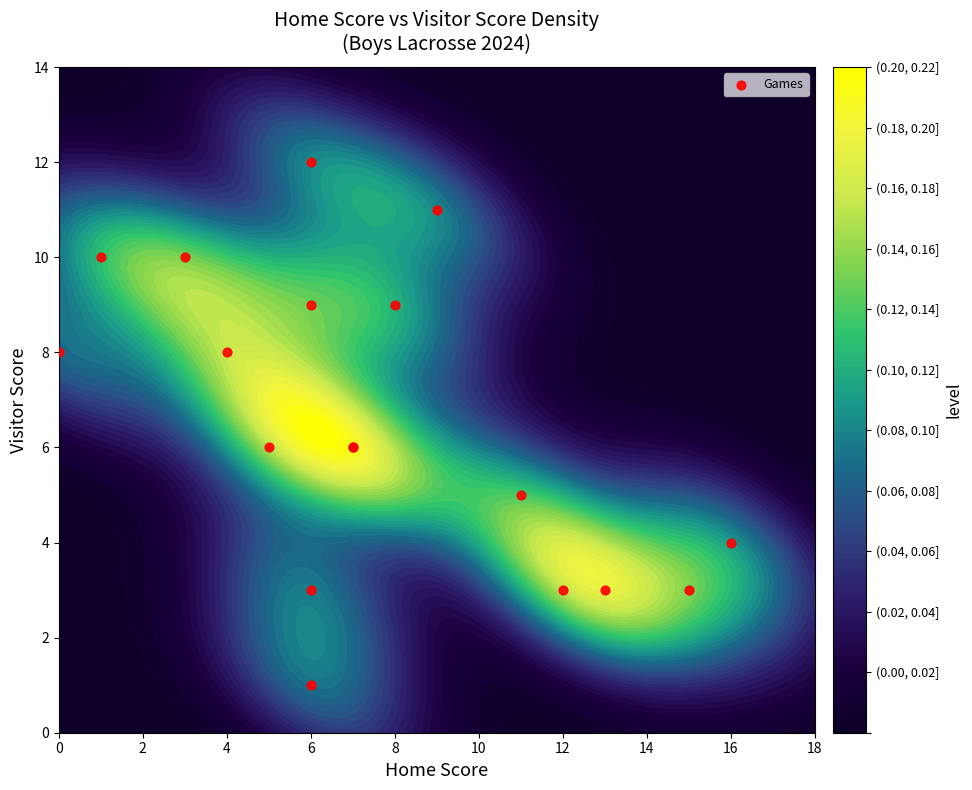

How many data points does each series have?

18